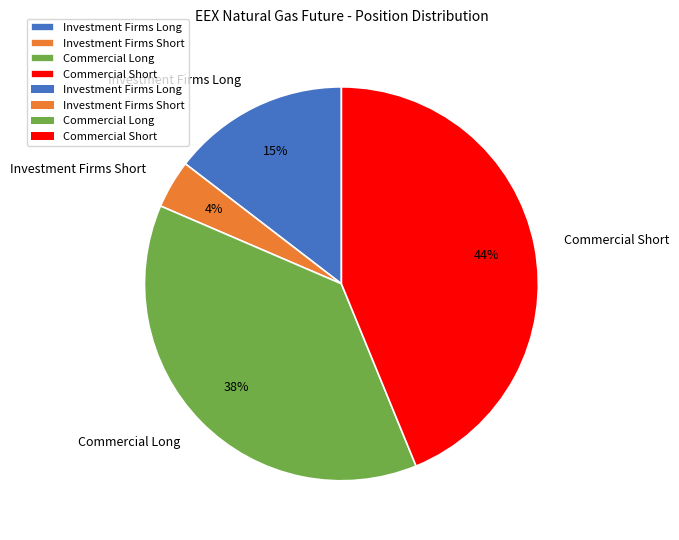

Is there a majority slice in this chart?

No